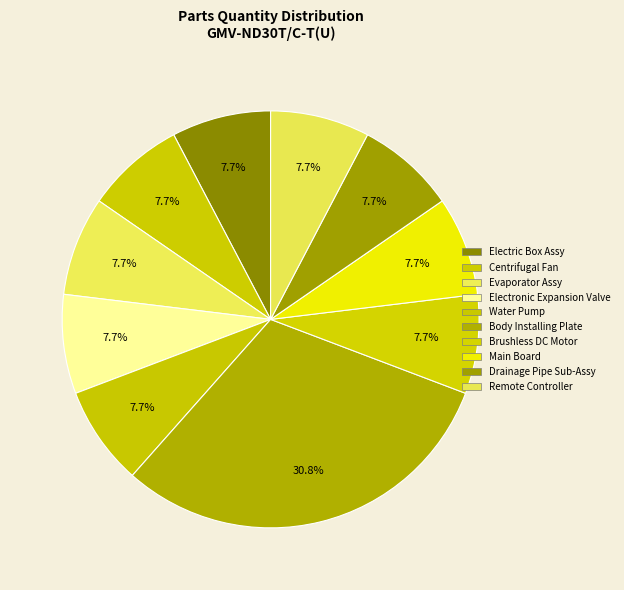

How many segments does this pie chart have?

10